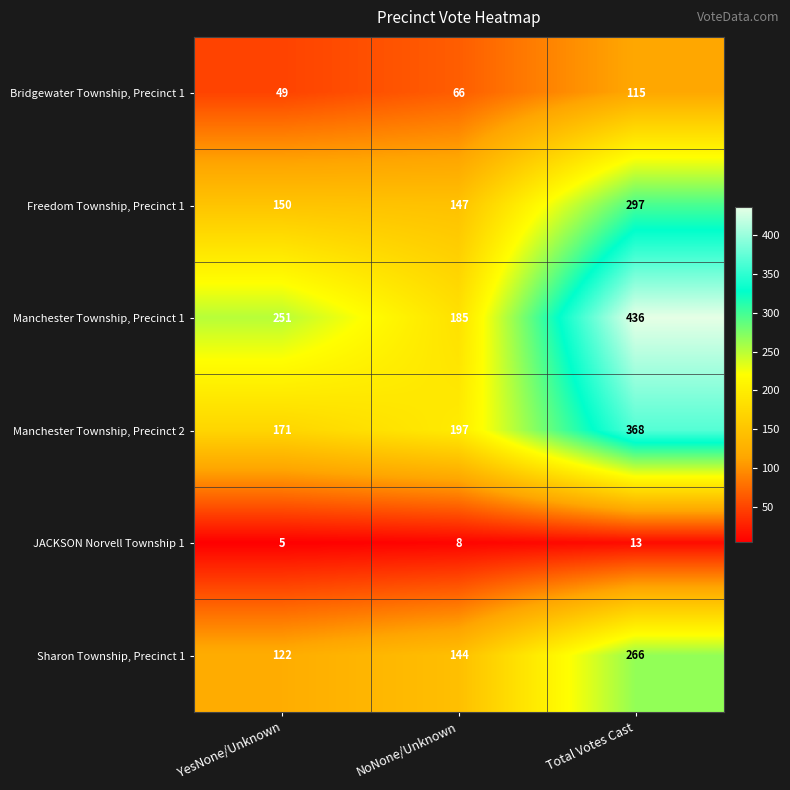

Rank the series at YesNone/Unknown from lowest to highest value.

JACKSON Norvell Township 1, Bridgewater Township, Precinct 1, Sharon Township, Precinct 1, Freedom Township, Precinct 1, Manchester Township, Precinct 2, Manchester Township, Precinct 1